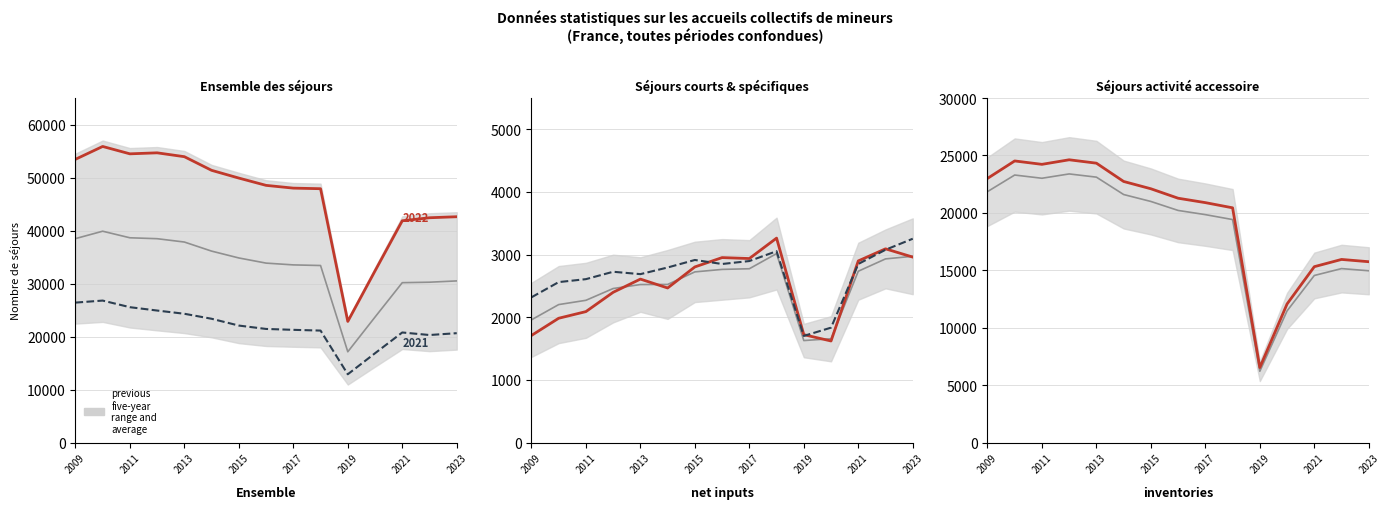

Is it true that five-year average equals 12088.8 at 2015?

False